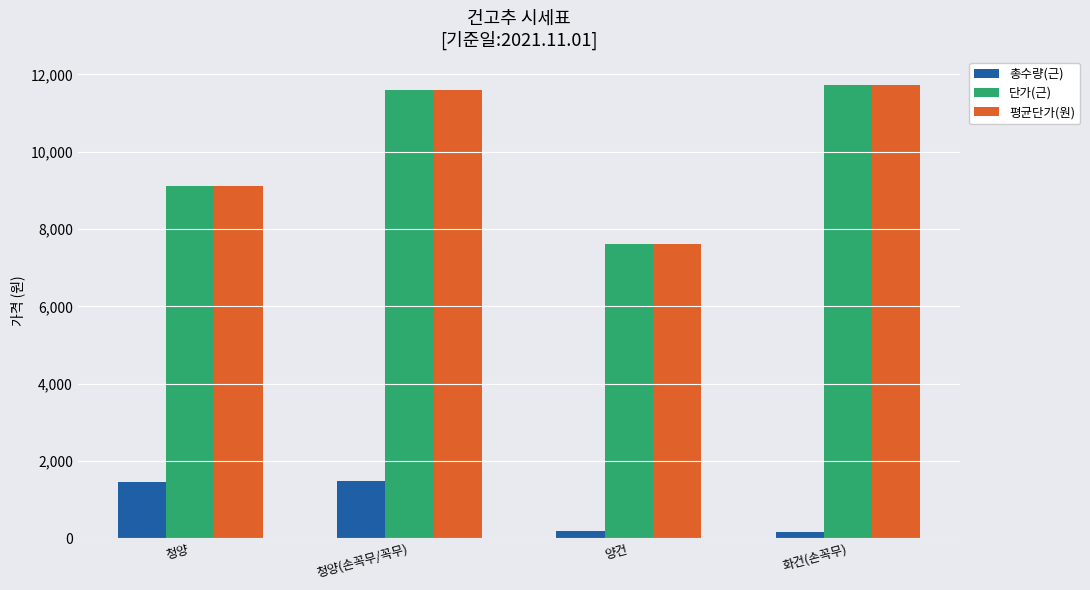

How many groups of bars are there?

4